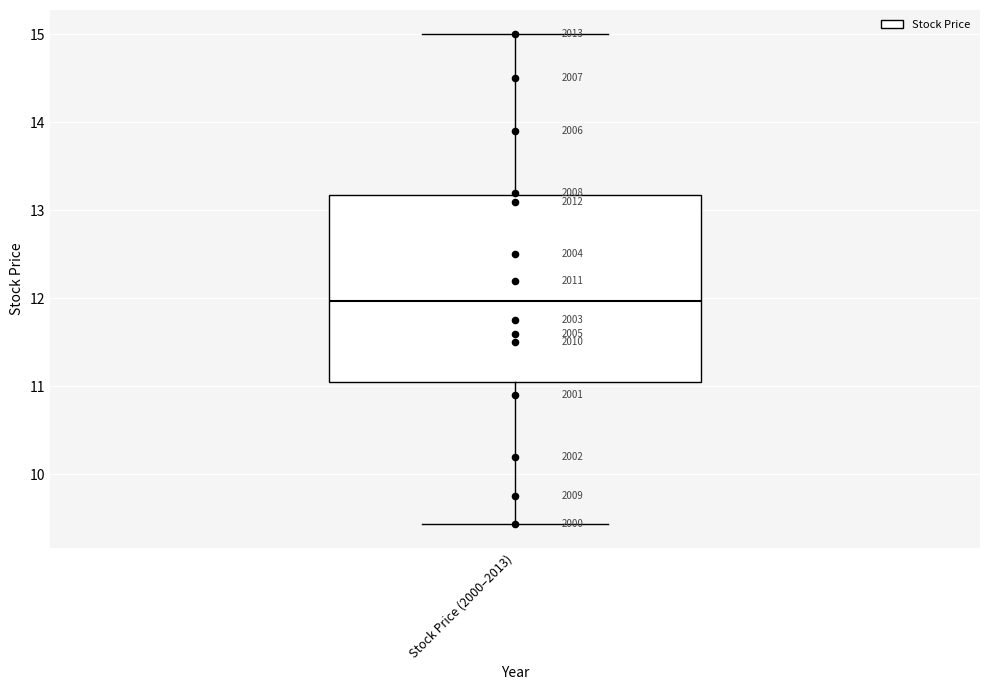

Read this box plot against the y-axis: the position of the median line, the range covered by the box, and the ends of both whiskers. The values are not printed on the chart, so give them approximately, as read against the axis.

median 12.0, box 11.1 to 13.2, whiskers 9.4 to 15.0